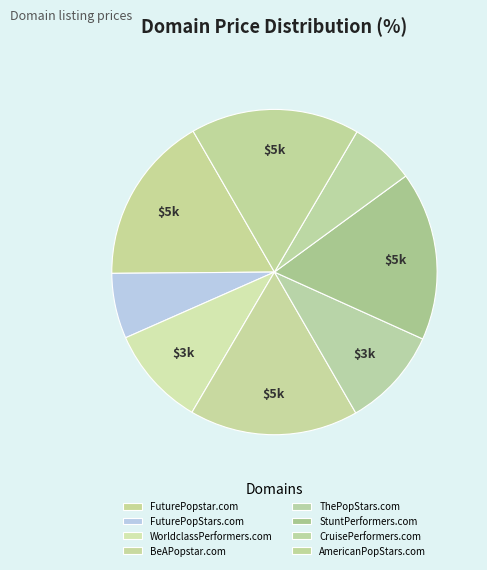

Rank the categories by value from highest to lowest.

FuturePopstar.com, BeAPopstar.com, StuntPerformers.com, AmericanPopStars.com, WorldclassPerformers.com, ThePopStars.com, FuturePopStars.com, CruisePerformers.com